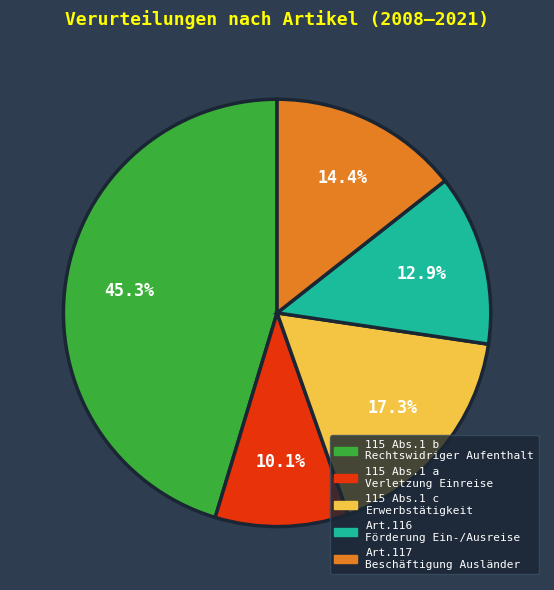

How much of the chart is everything except 115 Abs.1 a Verletzung Einreise?

89.9%